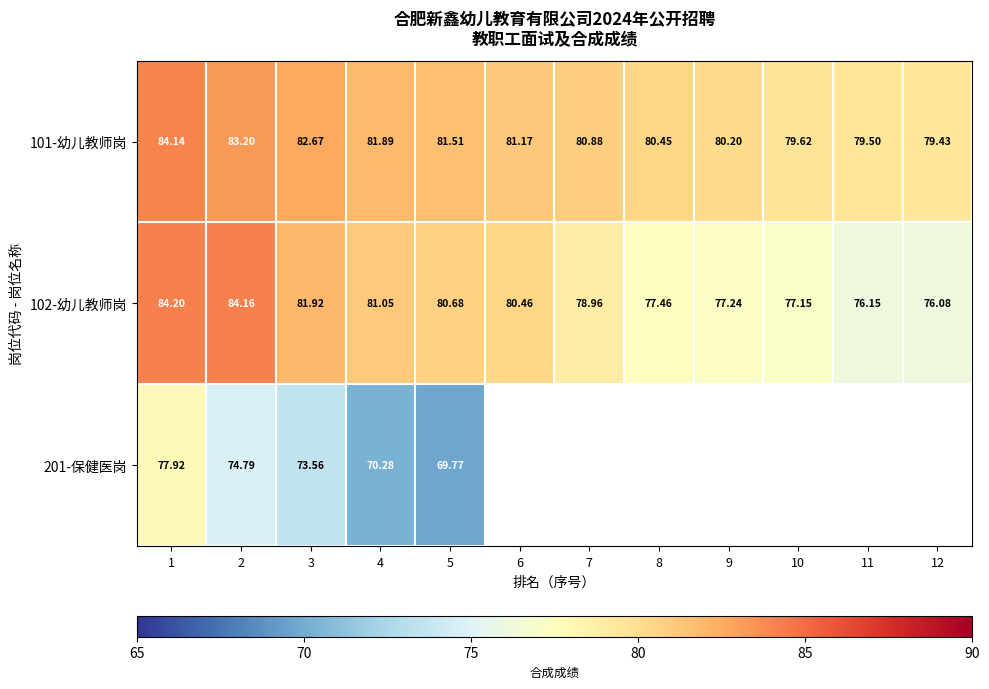

Between 1 and 3, which is larger?

1